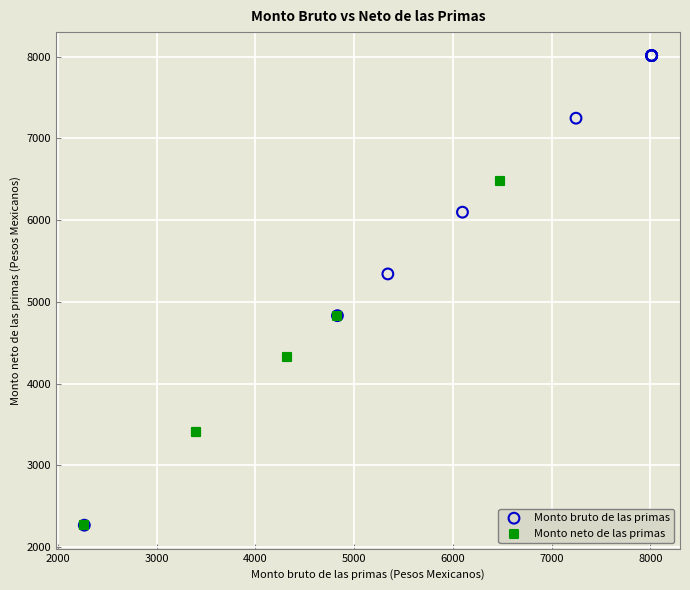

Which series reaches the maximum Y coordinate?

Monto bruto de las primas